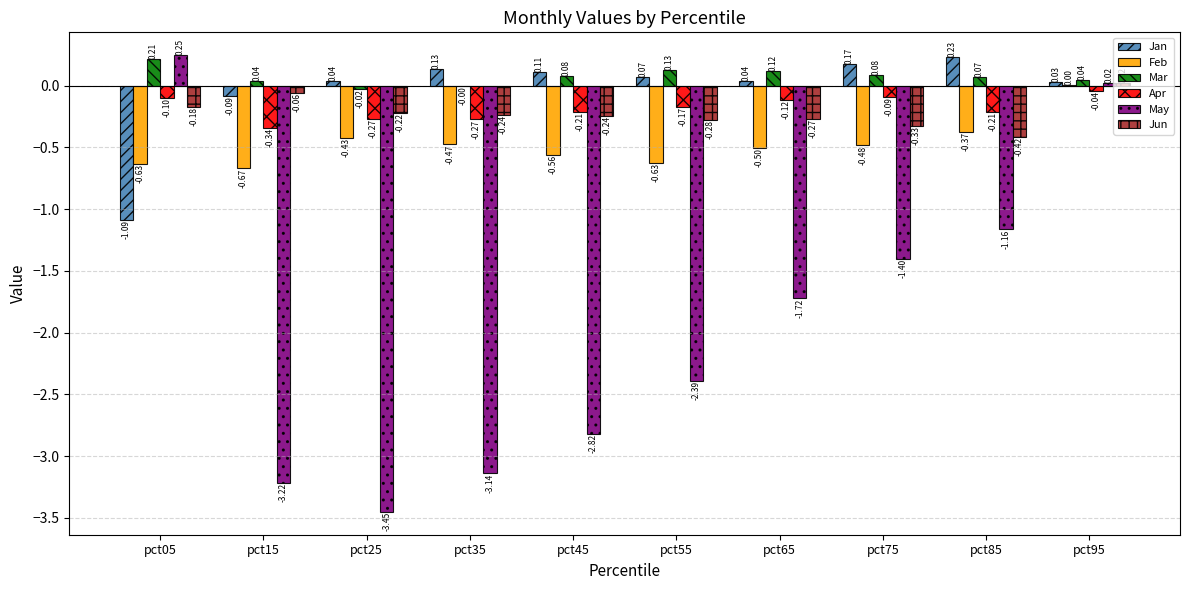

What is the total value across all series at pct05?

-1.5